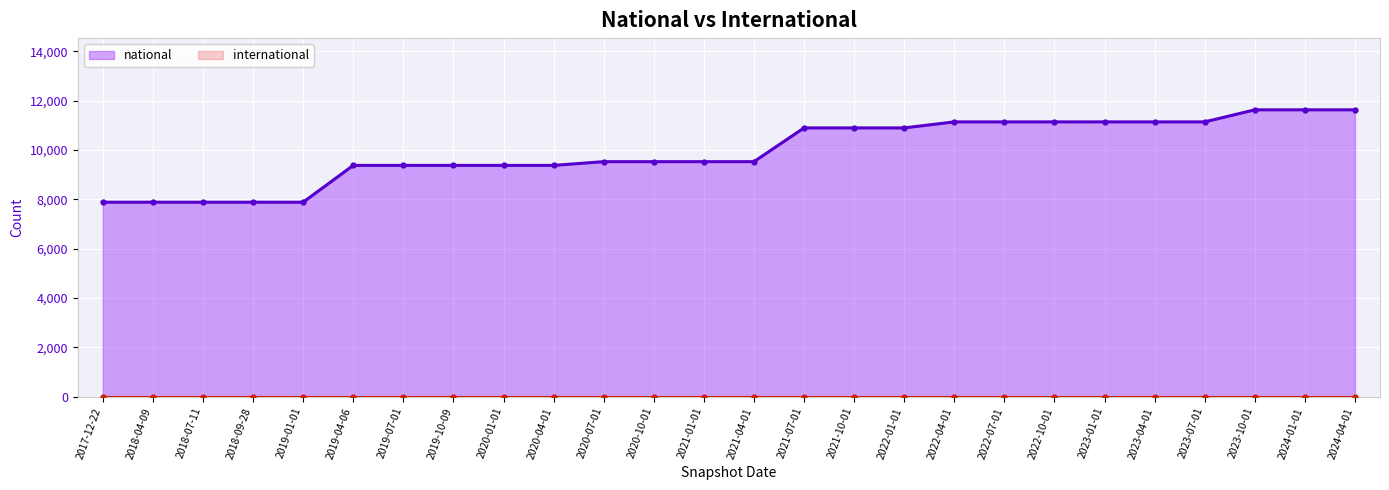

Which category has the highest value across all series?

2023-10-01